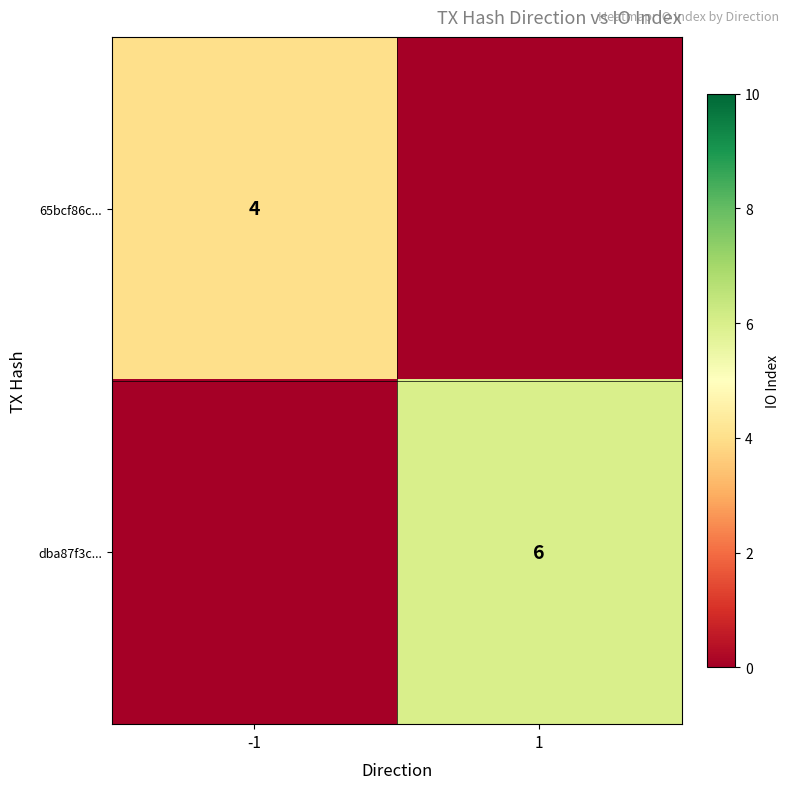

The value of 65bcf86c... at -1 is 4. True or false?

True